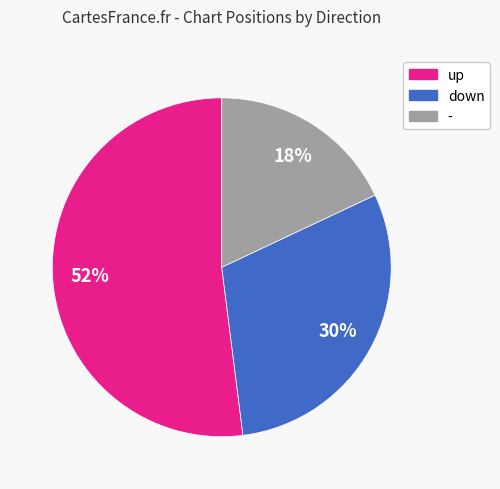

The down slice represents 21% of the pie. True or false?

False